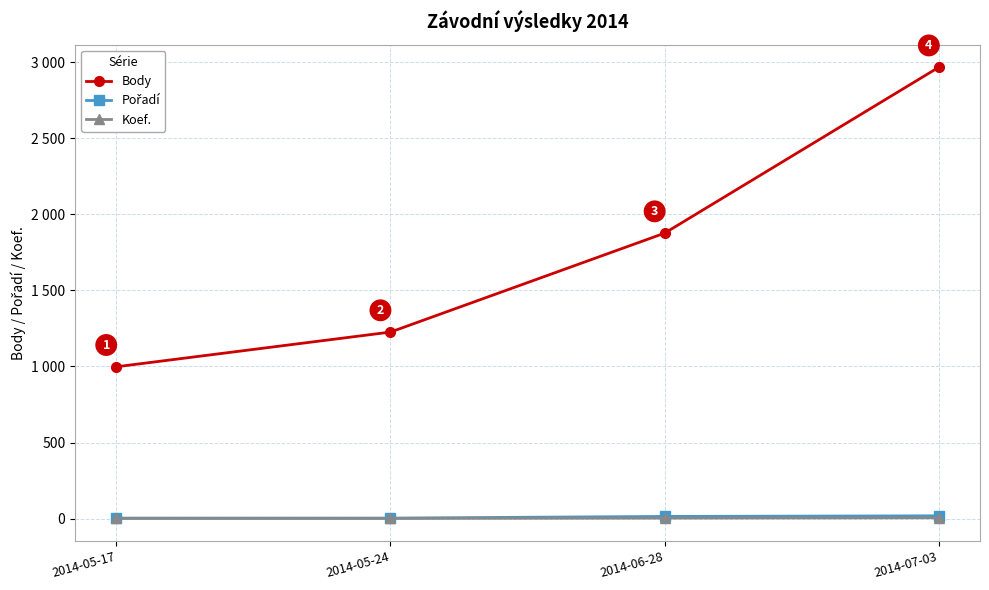

At how many categories does at least one series exceed 830?

4